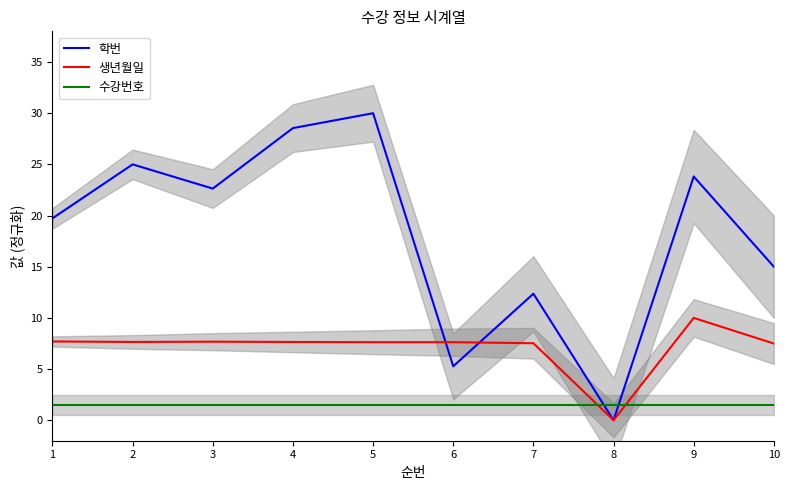

Which series has the largest total across all categories?

학번